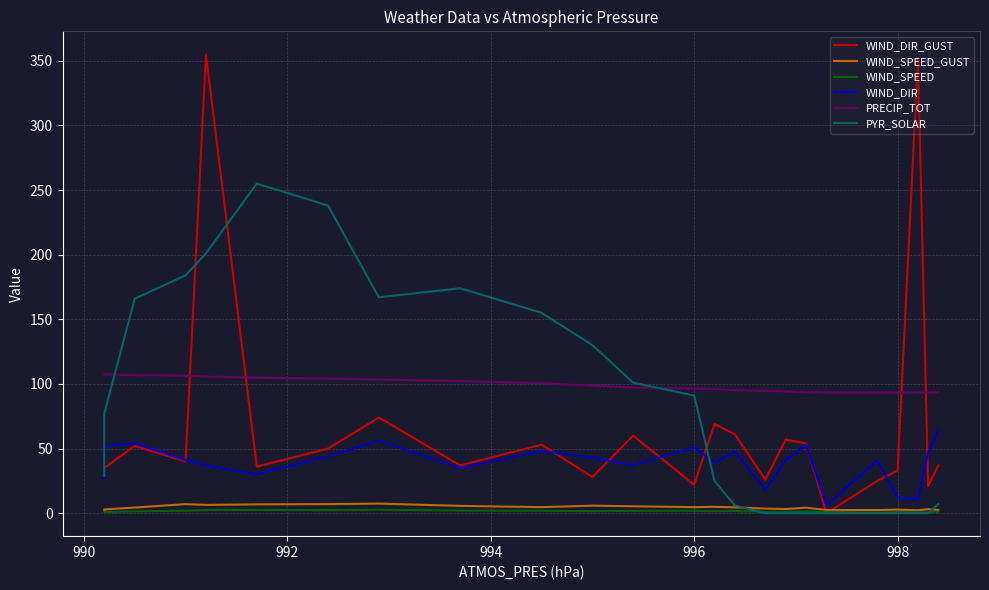

The value of PRECIP_TOT at 16 is 30.1. True or false?

False